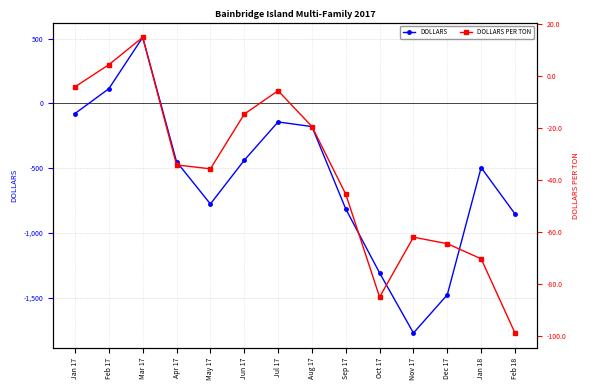

How many negative values does the DOLLARS series have?

12